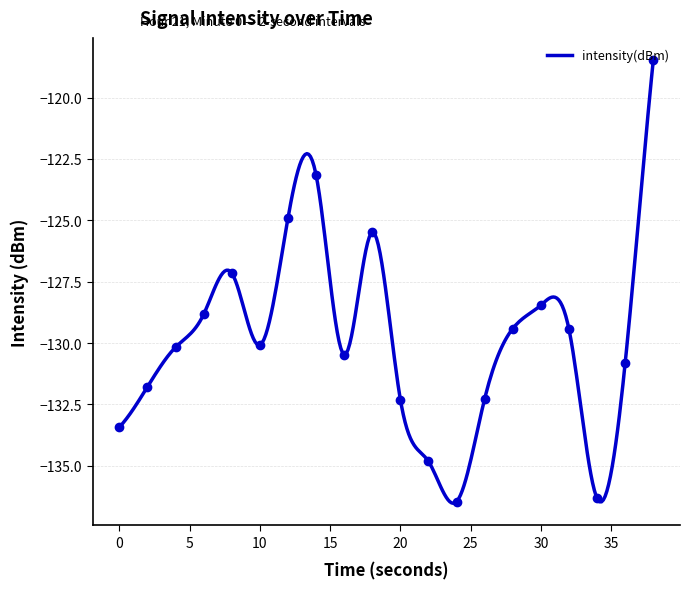

What is the sum of the values at 6 and 12?

-253.7